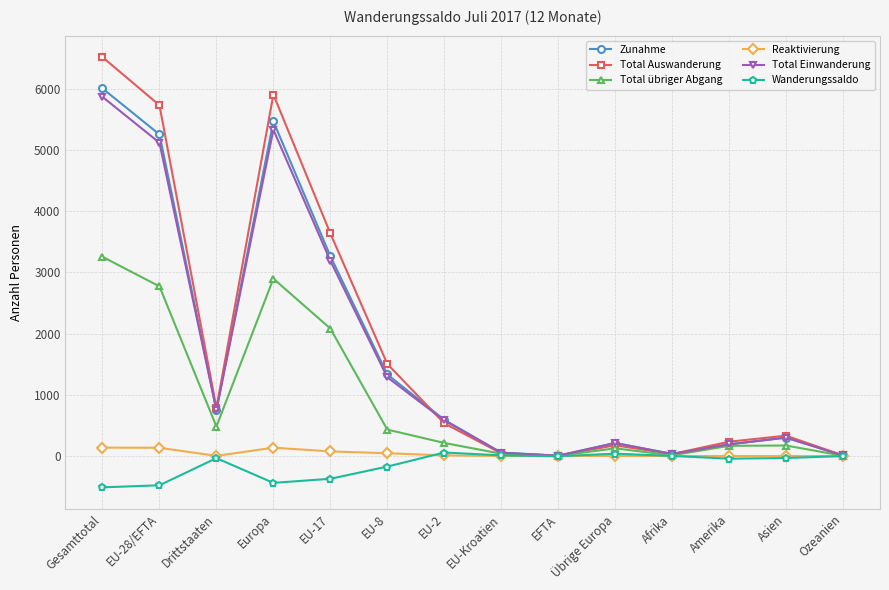

Where is the first local maximum for Total Einwanderung?

Europa